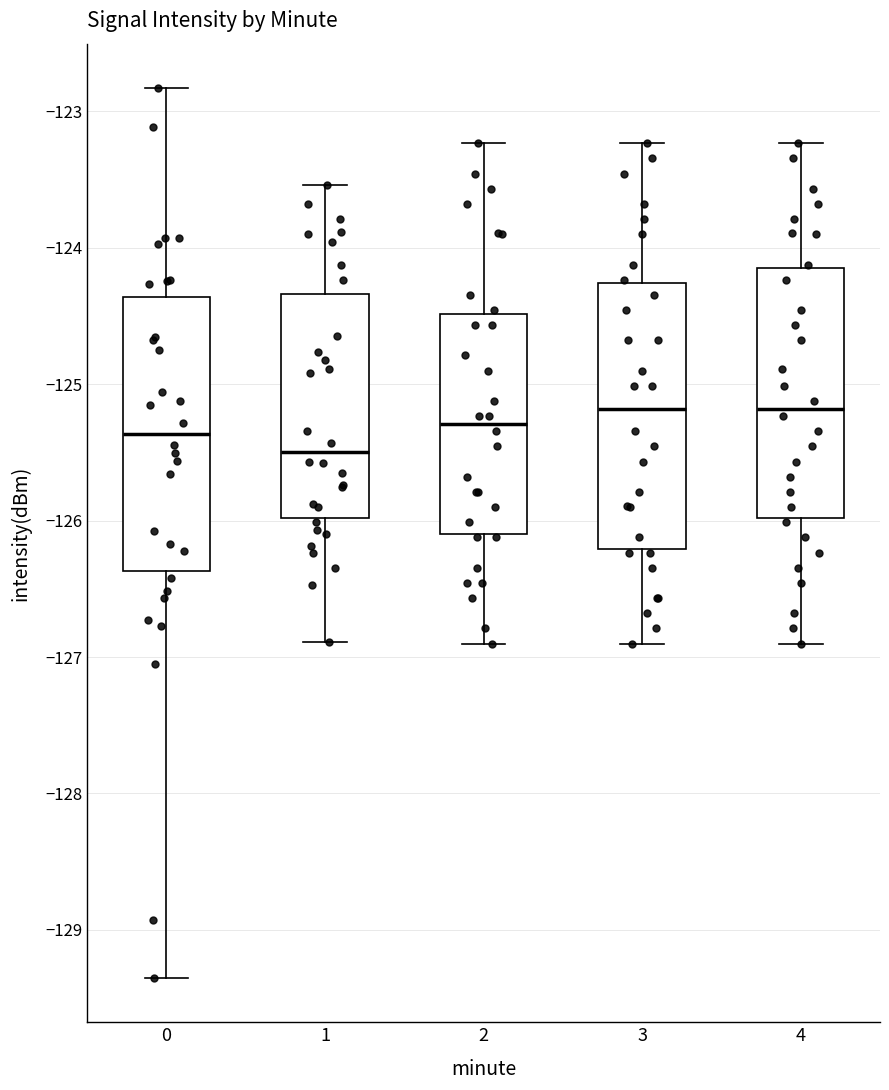

Reading left to right, transcribe this box plot: for each box, give where its median line is, the range the box spans, and where its two whiskers end, as read against the y-axis. The values are not printed on the chart, so give them approximately, as read against the axis.

0: median -125.4, box -126.4 to -124.4, whiskers -129.4 to -122.8
1: median -125.5, box -126.0 to -124.3, whiskers -126.9 to -123.5
2: median -125.3, box -126.1 to -124.5, whiskers -126.9 to -123.2
3: median -125.2, box -126.2 to -124.3, whiskers -126.9 to -123.2
4: median -125.2, box -126.0 to -124.2, whiskers -126.9 to -123.2